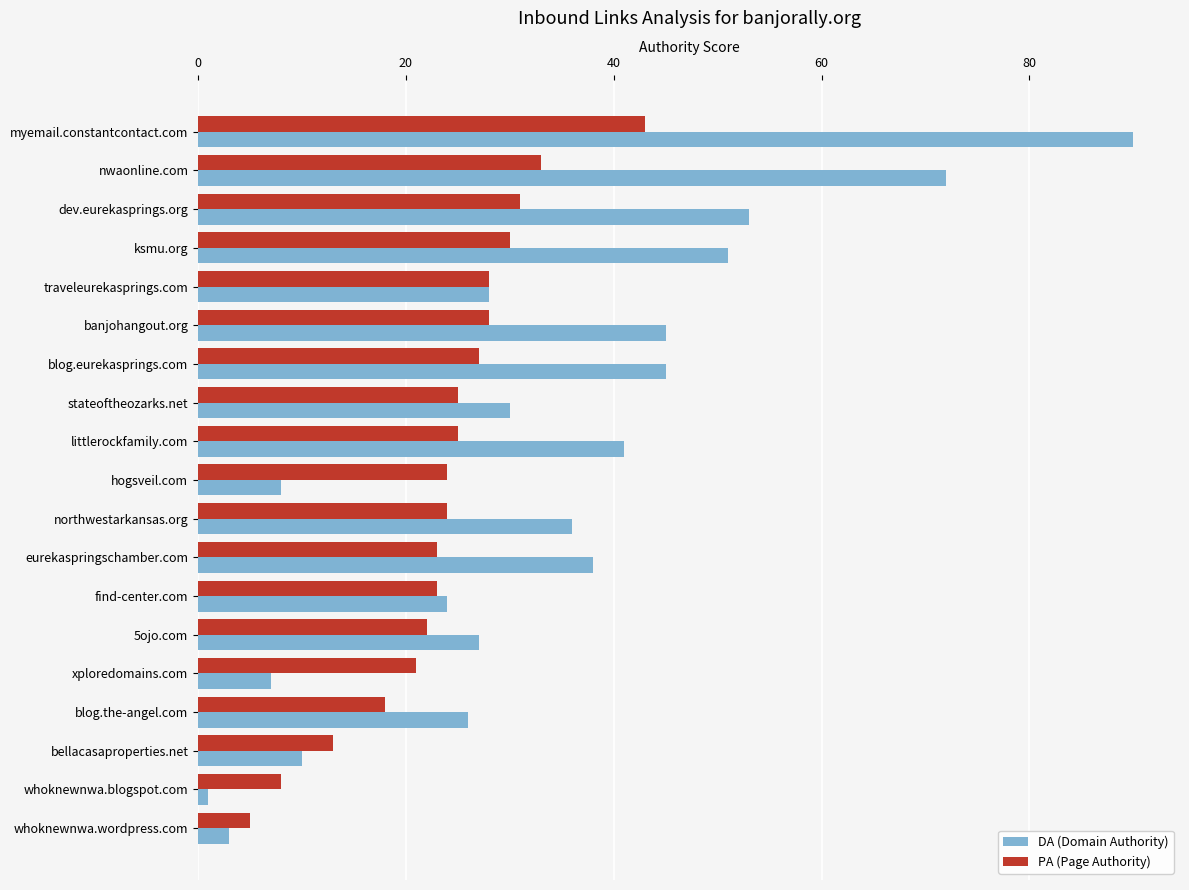

Which series has the largest range (max minus min)?

DA (Domain Authority)